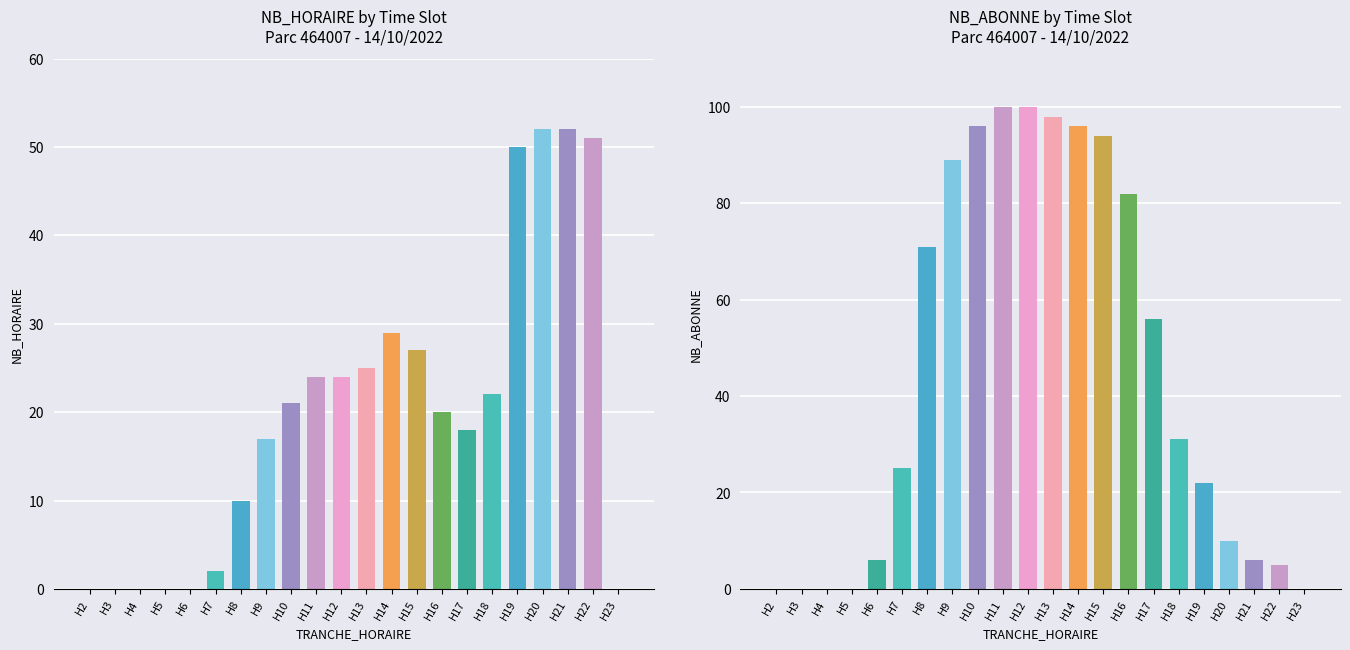

Reading right to left, list all the values displayed in this chart.

NB_HORAIRE: 23=0	22=51	21=52	20=52	19=50	18=22	17=18	16=20	15=27	14=29	13=25	12=24	11=24	10=21	9=17	8=10	7=2	6=0	5=0	4=0	3=0	2=0
NB_ABONNE: 23=0	22=5	21=6	20=10	19=22	18=31	17=56	16=82	15=94	14=96	13=98	12=100	11=100	10=96	9=89	8=71	7=25	6=6	5=0	4=0	3=0	2=0